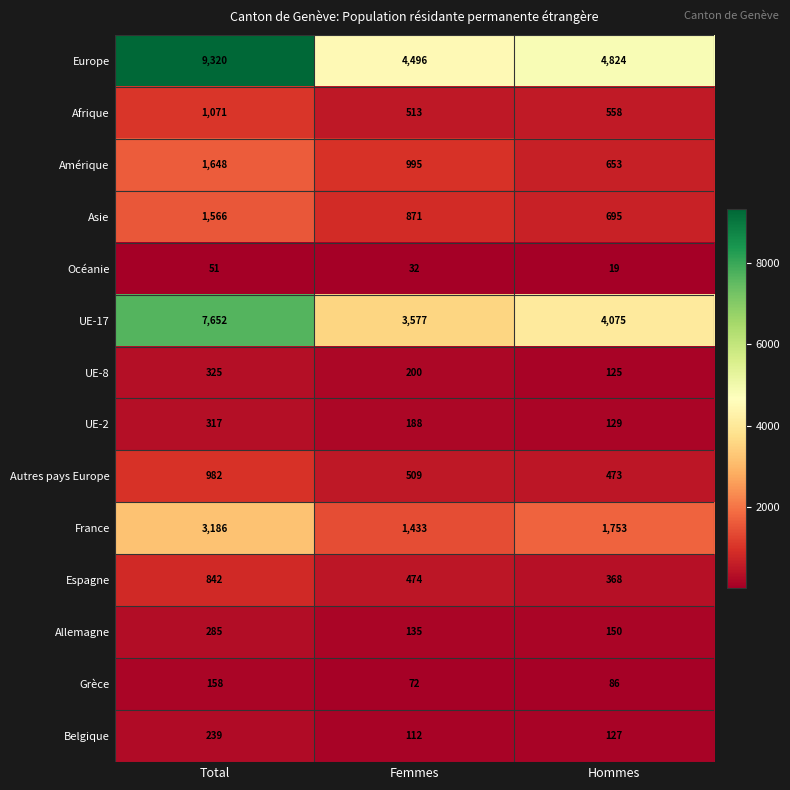

How many distinct data groups are displayed?

14